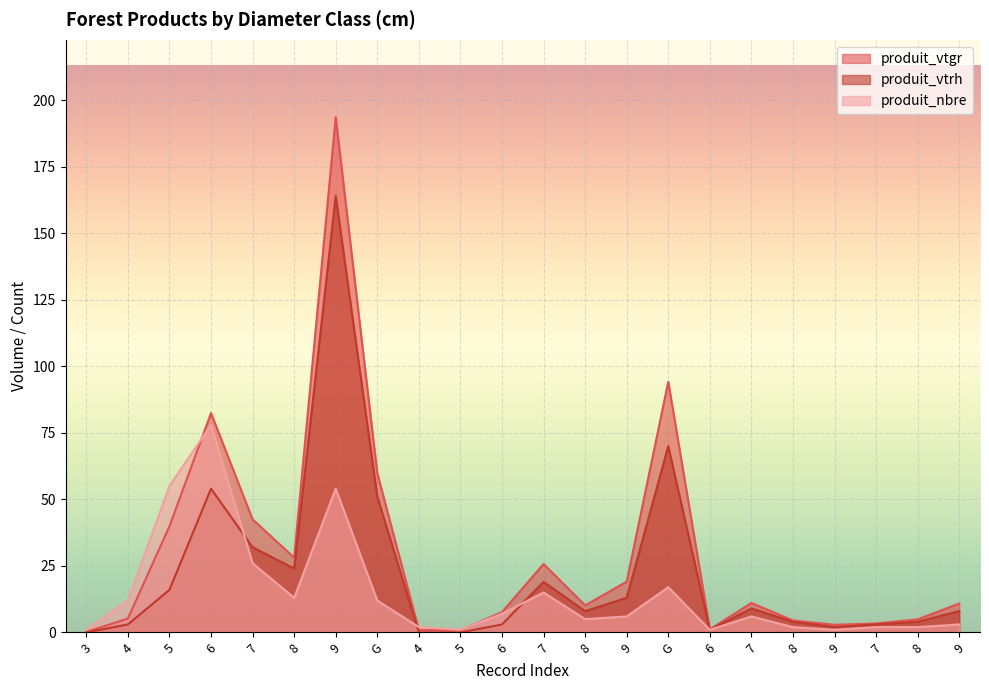

What is the value of the produit_nbre point at the 1st from the left?

1.0